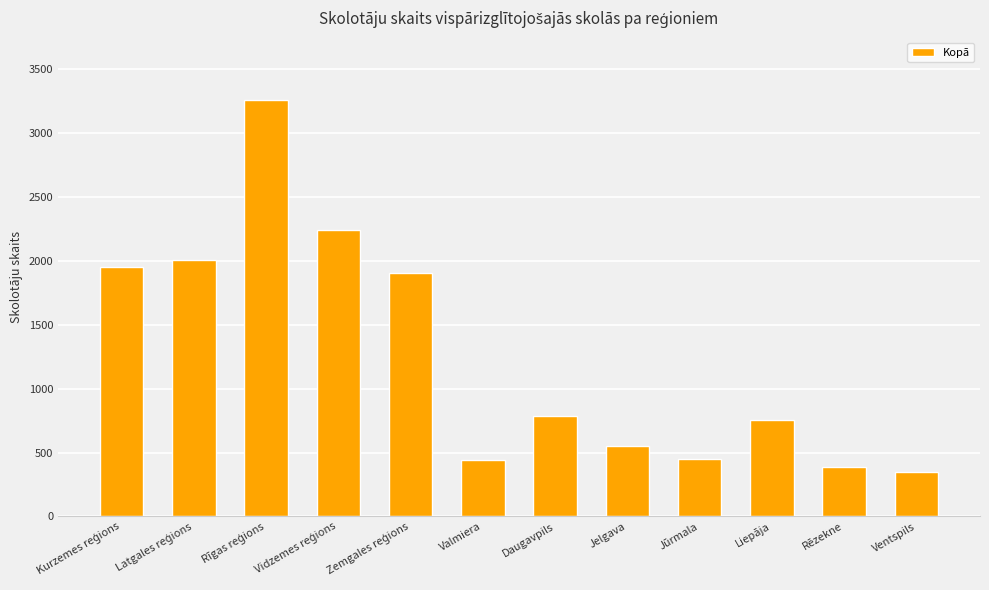

How many data points are less than 789?

6